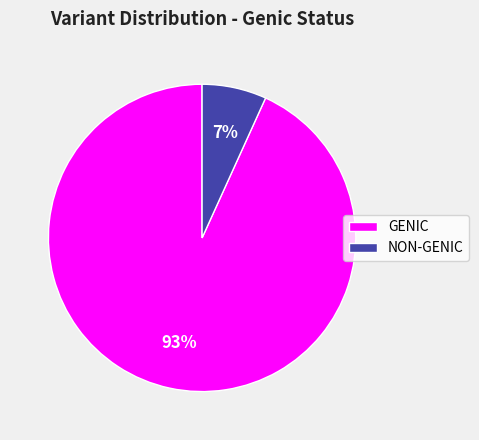

To the nearest percent, what is the average slice percentage?

50%